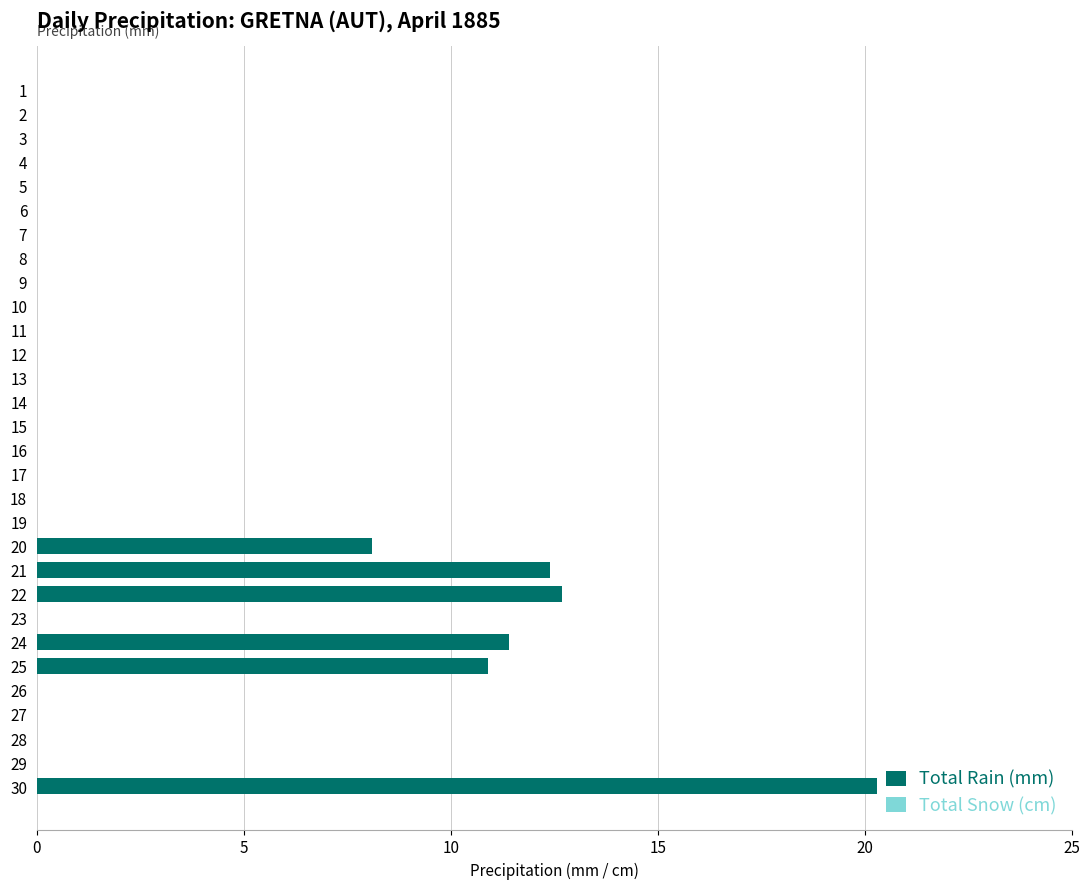

What is the maximum value shown in the chart?

20.3